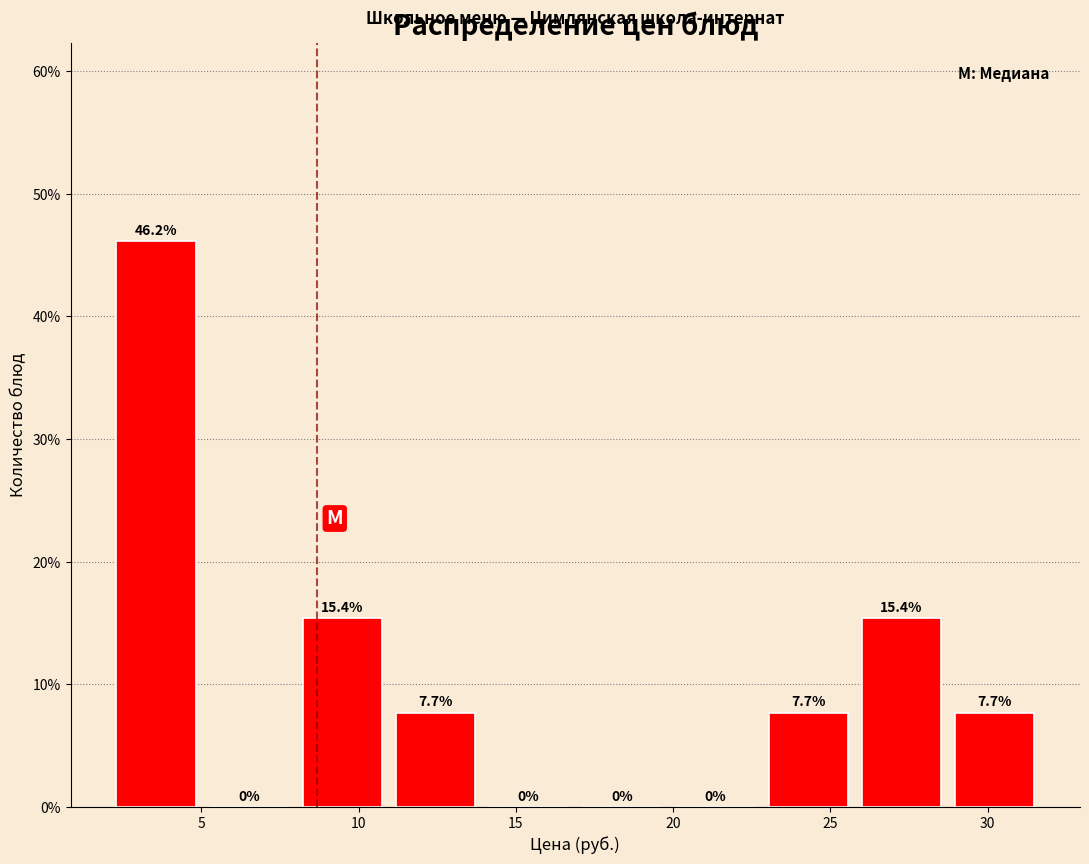

Reading left to right, list every bar in this chart as the range it spans on the x-axis followed by its height. The bar edges are not printed on the chart, so give them approximately, as read against the axis.

2.0 to 5.0: 46.2
5.0 to 8.0: 0.0
8.0 to 11.0: 15.4
11.0 to 14.0: 7.7
14.0 to 17.0: 0.0
17.0 to 20.0: 0.0
20.0 to 23.0: 0.0
23.0 to 26.0: 7.7
26.0 to 28.5: 15.4
28.5 to 31.5: 7.7